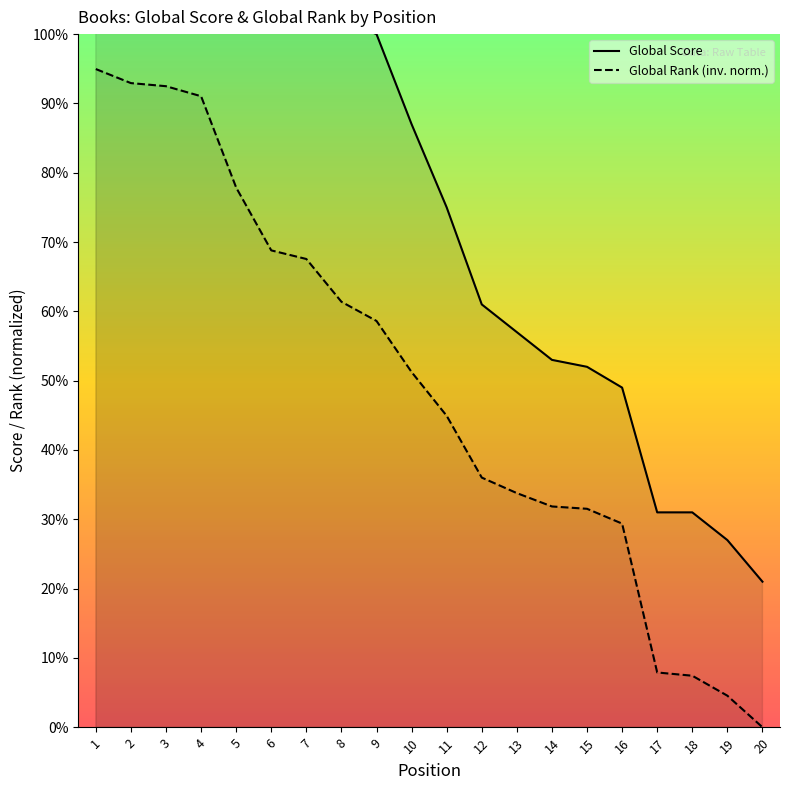

Which series has the largest total across all categories?

Global Score